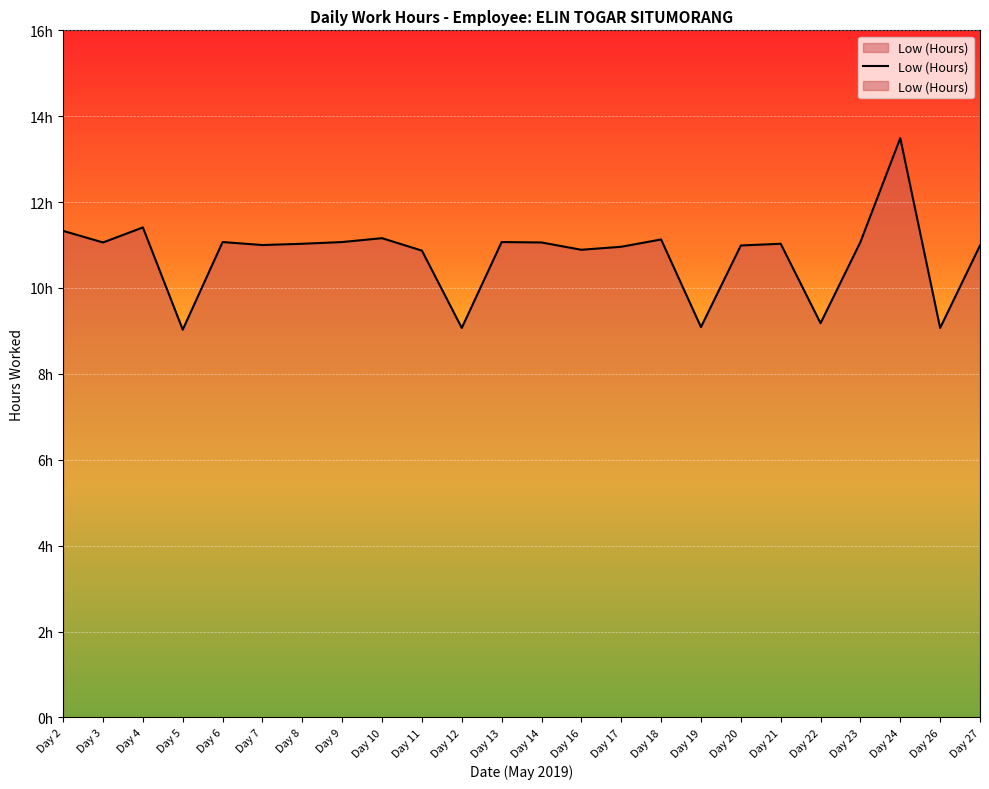

Reading left to right, transcribe all the data shown in this chart.

Day 2=11.3	Day 3=11.1	Day 4=11.4	Day 5=9.0	Day 6=11.1	Day 7=11.0	Day 8=11.0	Day 9=11.1	Day 10=11.2	Day 11=10.9	Day 12=9.1	Day 13=11.1	Day 14=11.1	Day 16=10.9	Day 17=11.0	Day 18=11.1	Day 19=9.1	Day 20=11.0	Day 21=11.0	Day 22=9.2	Day 23=11.1	Day 24=13.5	Day 26=9.1	Day 27=11.0